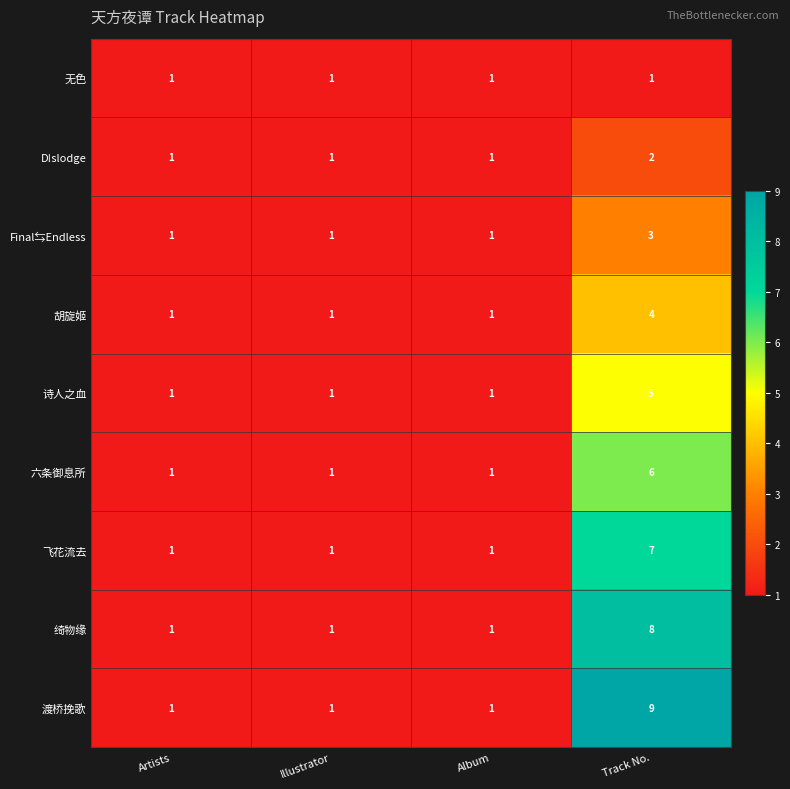

Rank the series by their maximum value, from highest to lowest.

渡桥挽歌, 绮物缘, 飞花流去, 六条御息所, 诗人之血, 胡旋姬, Final⇆Endless, D!slodge, 无色